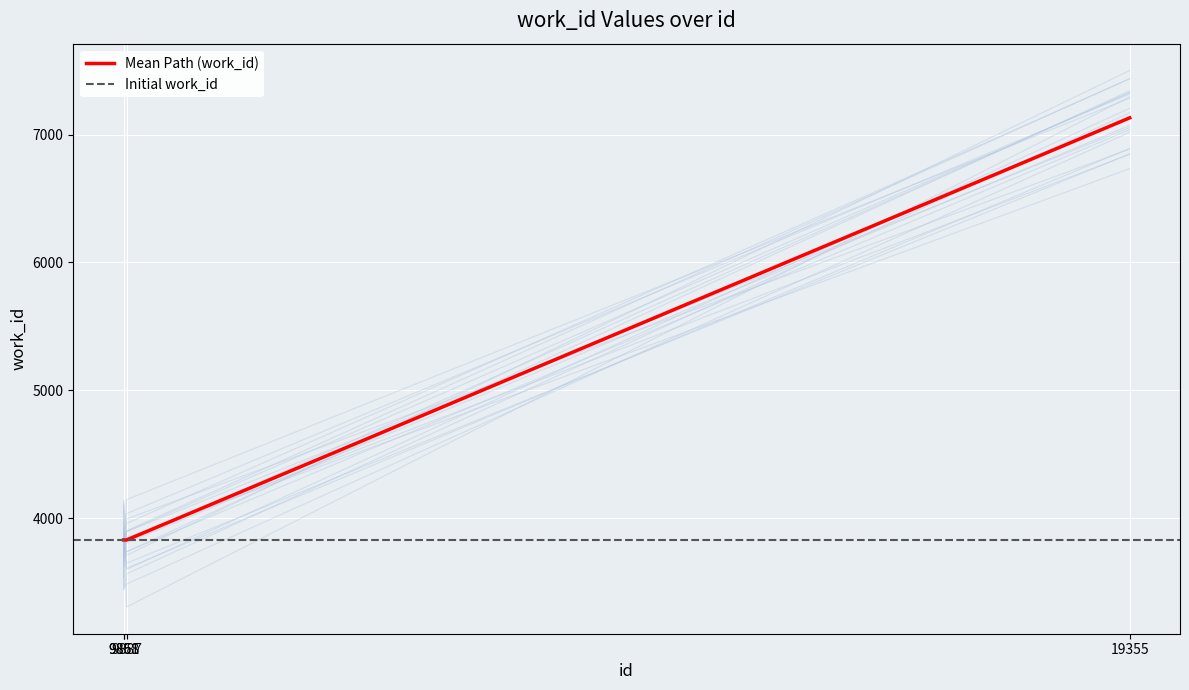

How many categories are shown in the chart?

4